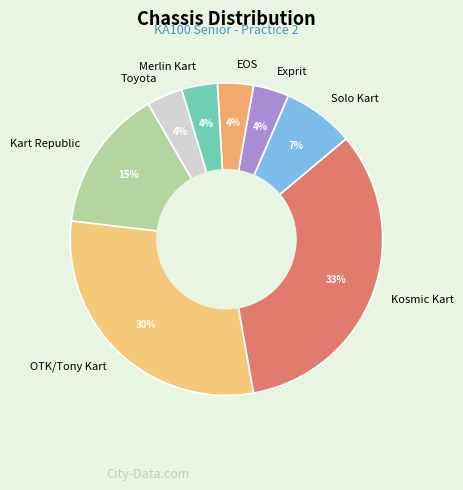

Which slice is the largest?

Kosmic Kart